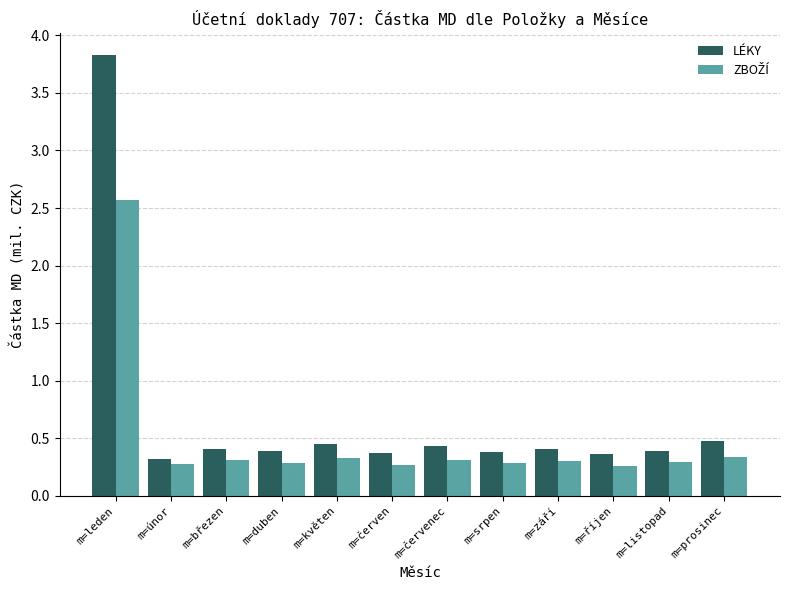

The LÉKY series shows 0.4 at m=srpen. True or false?

True